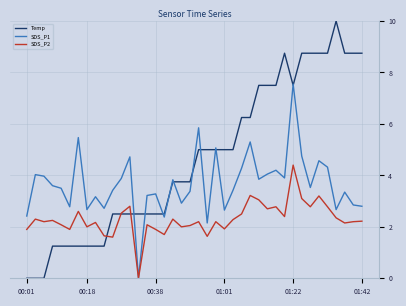

What is the maximum value for SDS_P2?

4.4